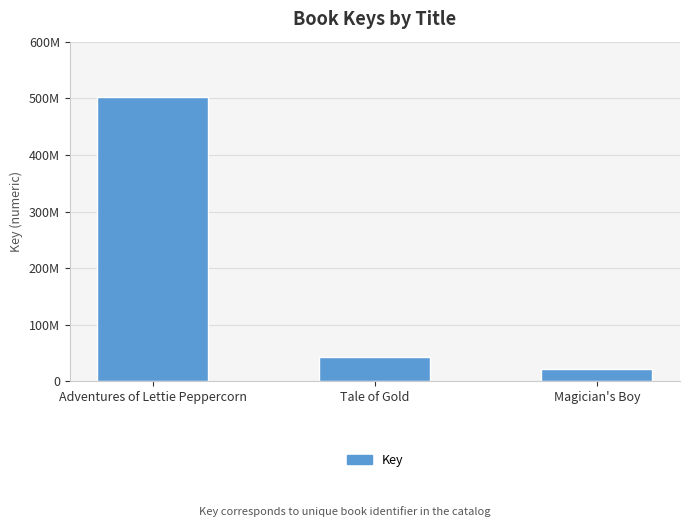

Approximately how many times larger is the value at Tale of Gold compared to Magician's Boy?

2.0